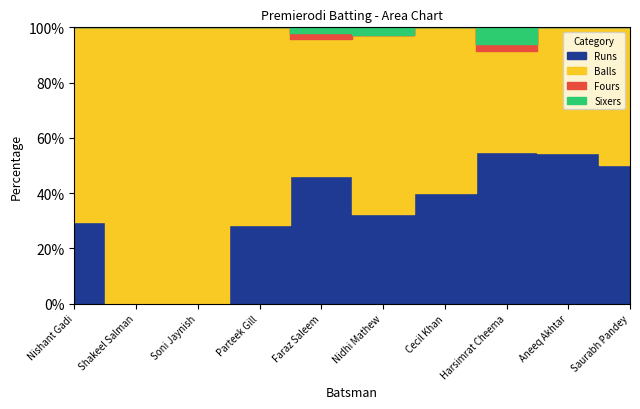

What is the label of the 8th point from the right?

Soni Jaynish